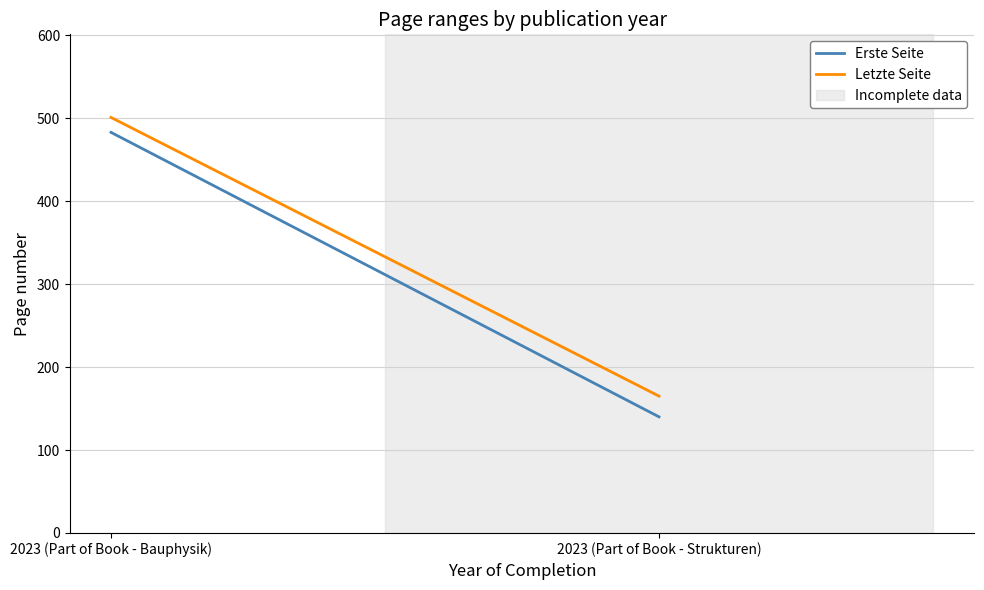

Which category has the lowest value in the Letzte Seite series?

2023 (Part of Book - Strukturen)